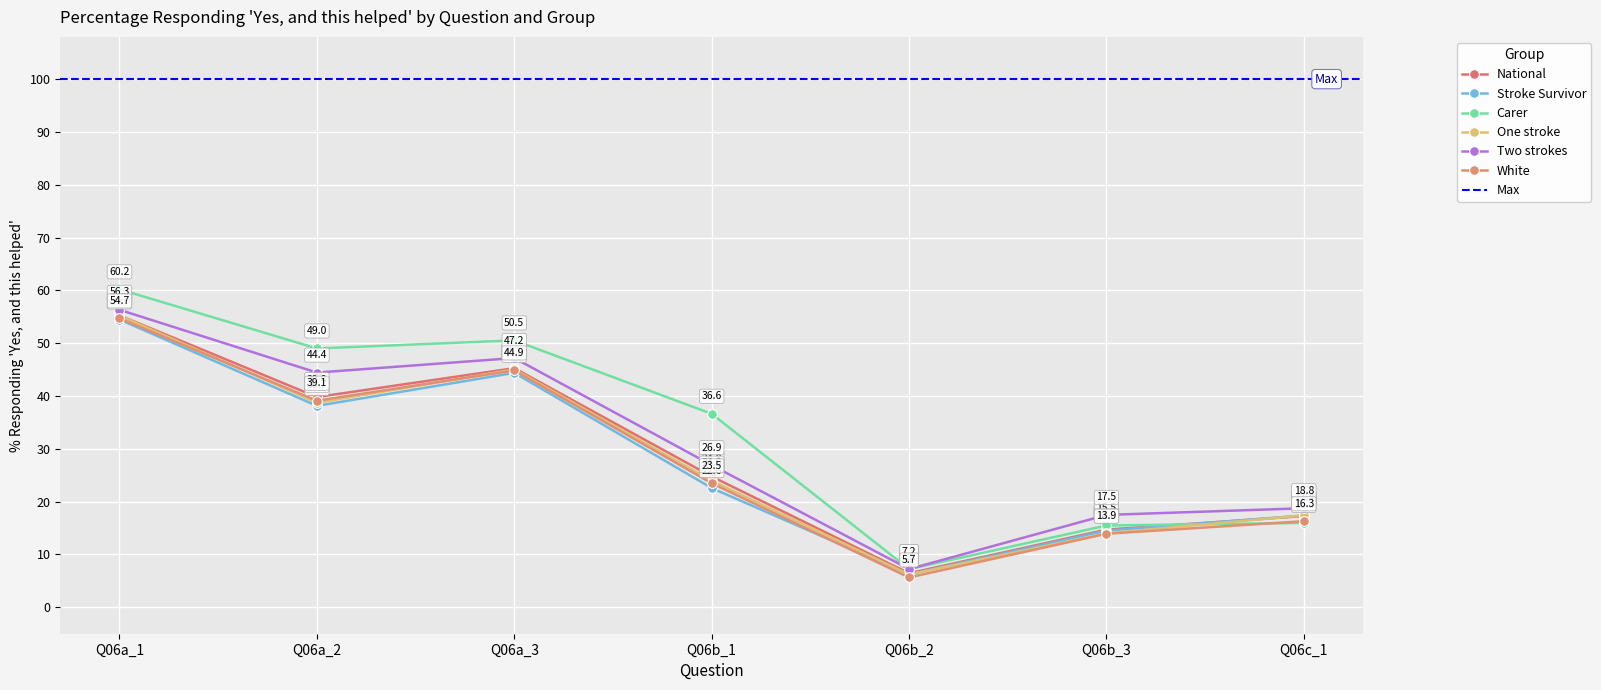

What are all the series names shown in the legend?

National, Stroke Survivor, Carer, One stroke, Two strokes, White